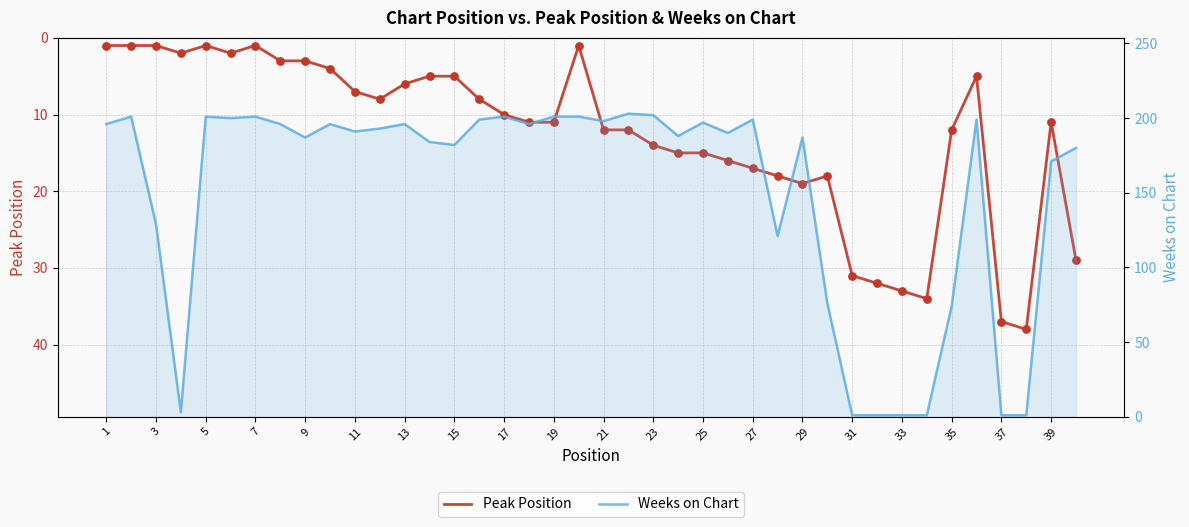

What are all the series names shown in the legend?

Peak Position, Weeks on Chart